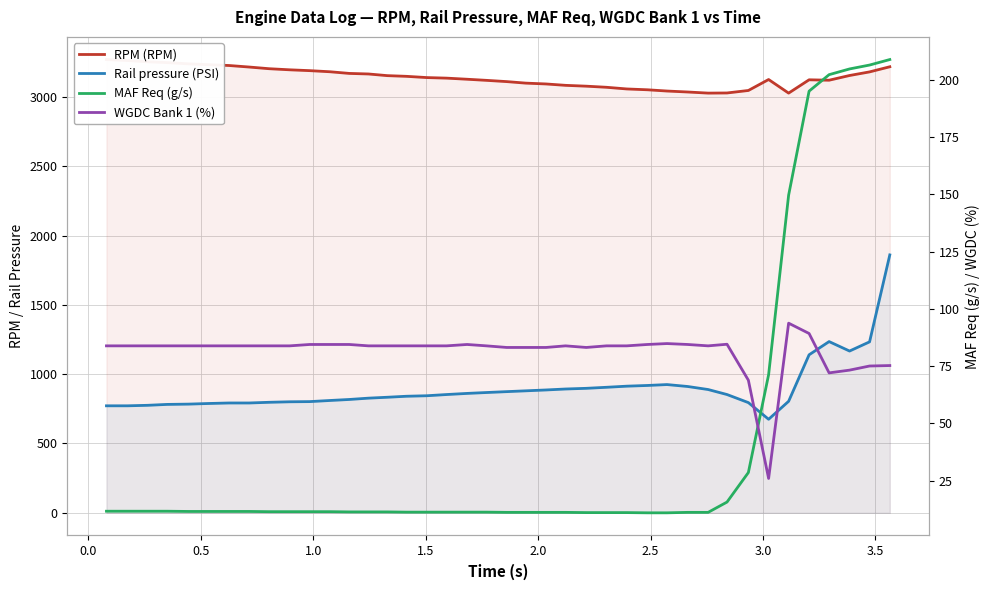

Is the value of MAF Req (g/s) at 20 greater than the value of RPM (RPM) at 32?

No